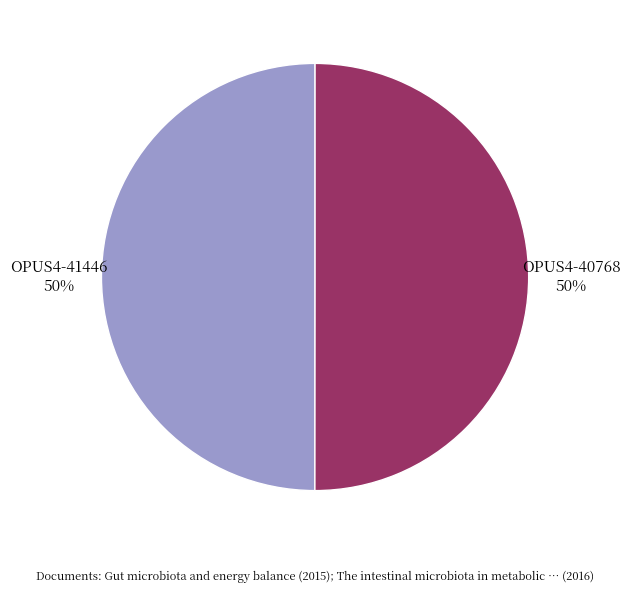

To the nearest percent, what is the average slice percentage?

50%